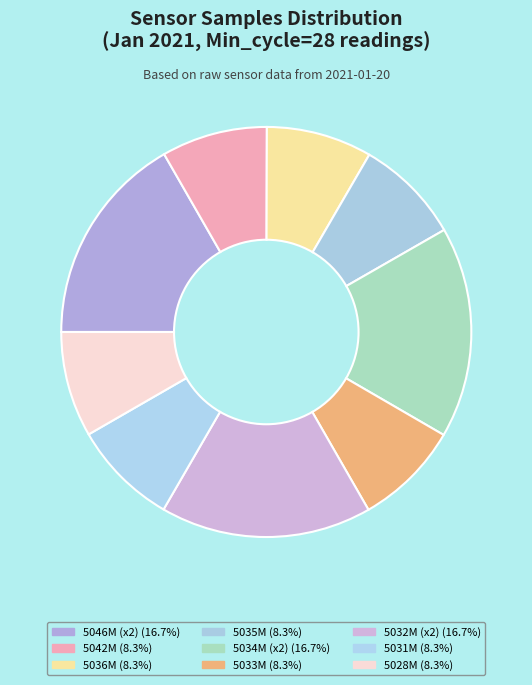

How many slices are in this pie chart?

9